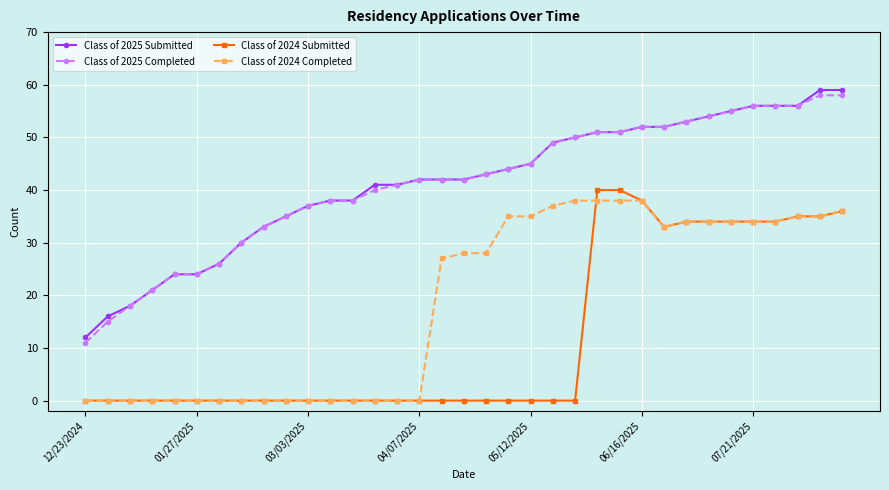

At how many categories does at least one series exceed 29?

28